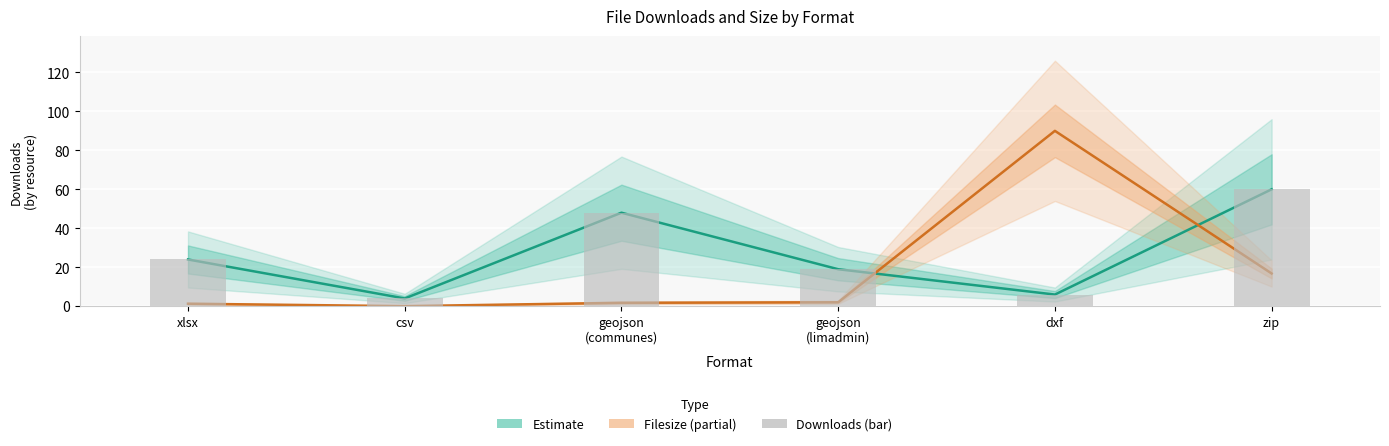

What is the label of the 4th bar from the left?

geojson
(limadmin)